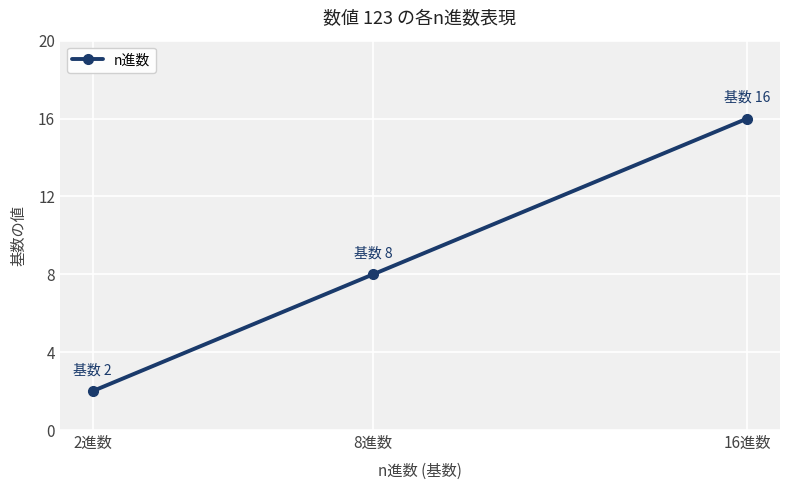

At which label is the value closest to 9?

8進数